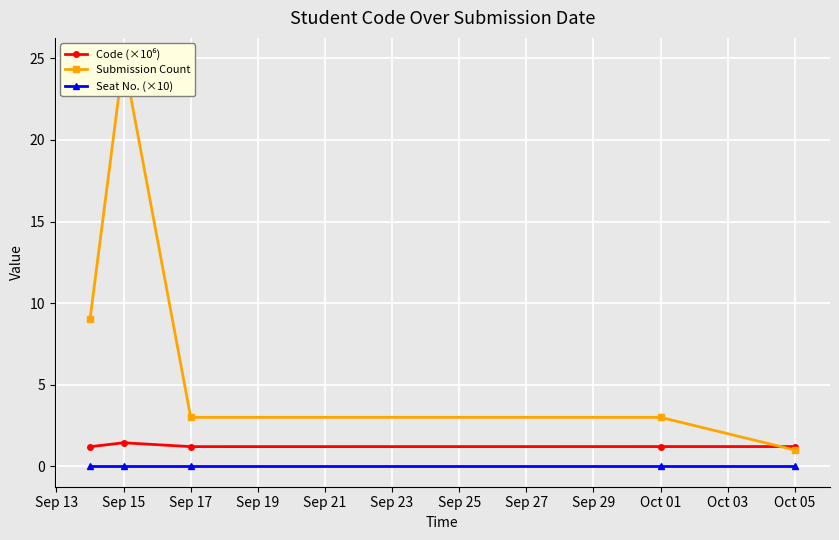

The Seat No. (×10) series shows 0.0 at Sep 15. True or false?

True